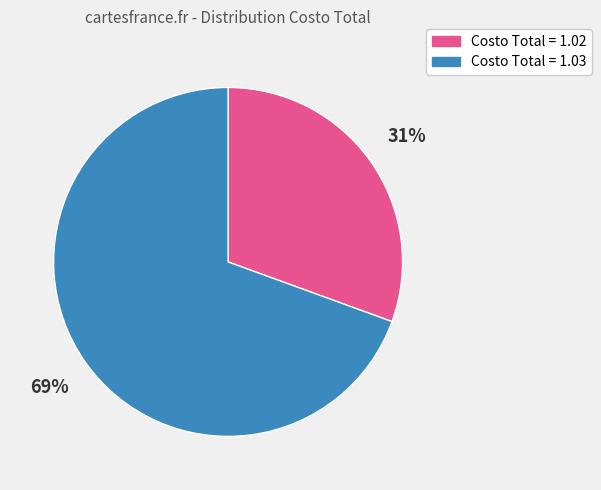

To the nearest percent, what is the average slice percentage?

50%